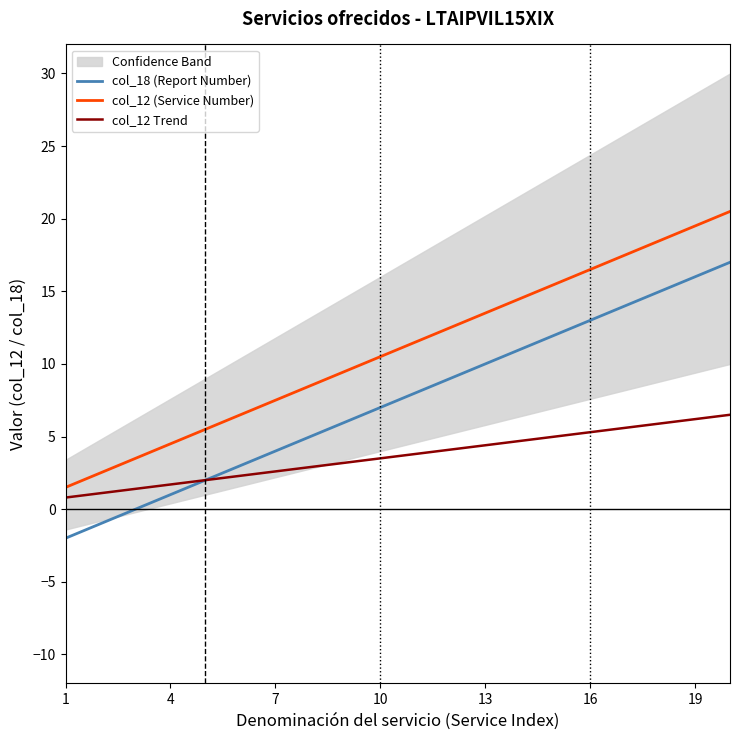

What is the value of the col_12 (Service Number) point at the 5th from the left?

5.5